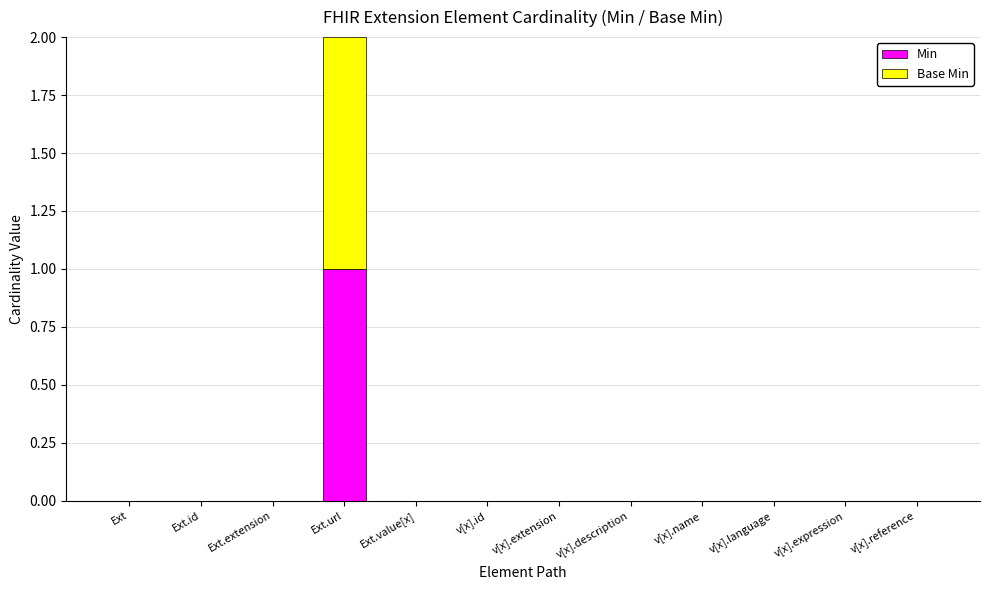

Count the Min values in the range 0 to 1.

12